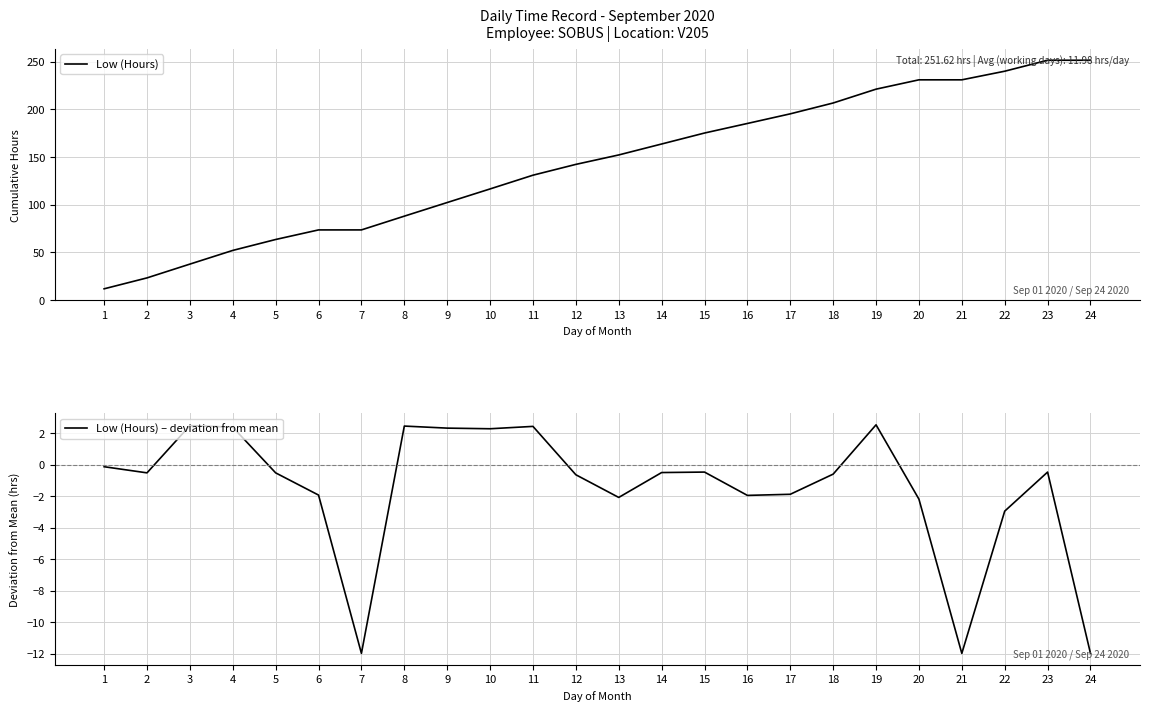

What is the maximum value for Low (Hours) – deviation from mean?

2.5